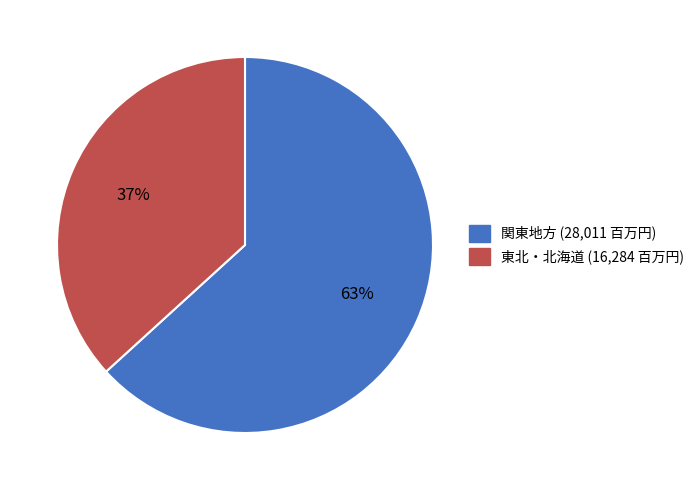

Is there a majority slice in this chart?

Yes